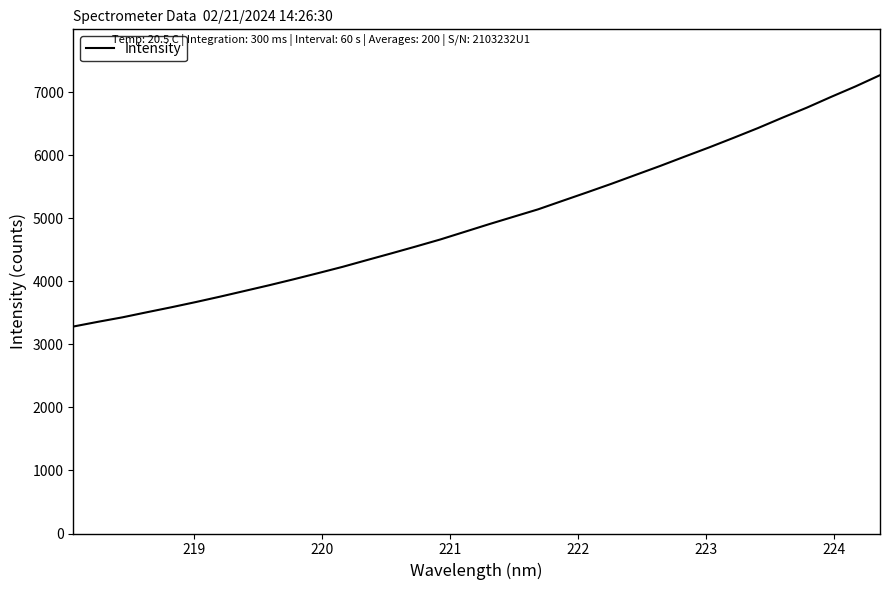

What is the maximum value shown in the chart?

7267.7